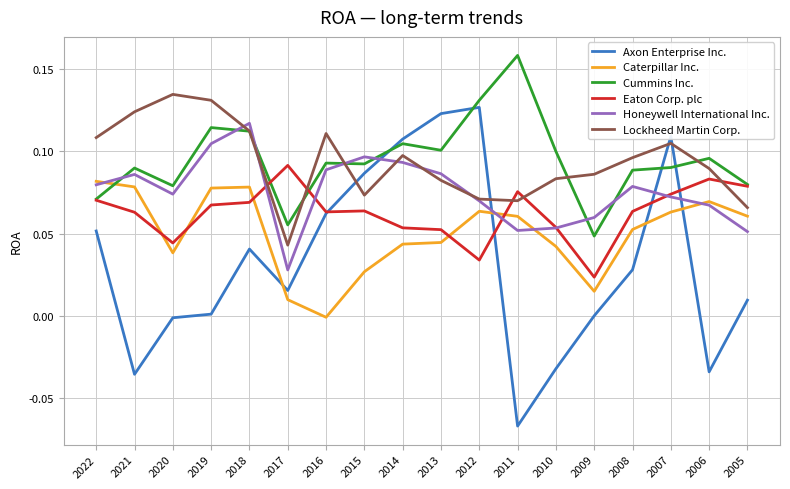

After their last crossing, which series has the higher values: Axon Enterprise Inc. or Lockheed Martin Corp.?

Lockheed Martin Corp.